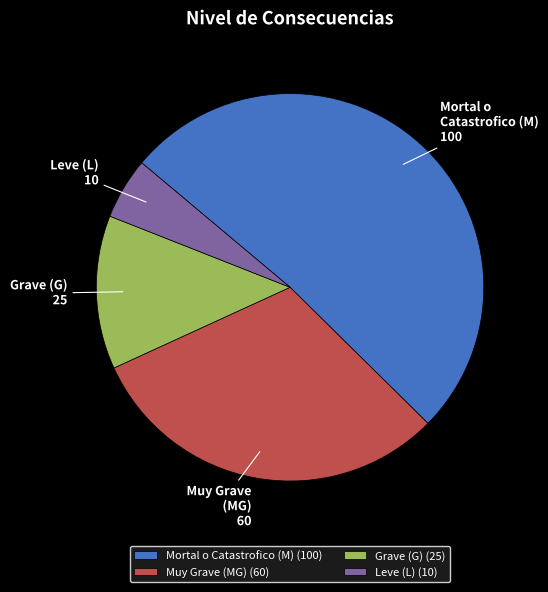

The Muy Grave (MG) slice represents 31% of the pie. True or false?

True